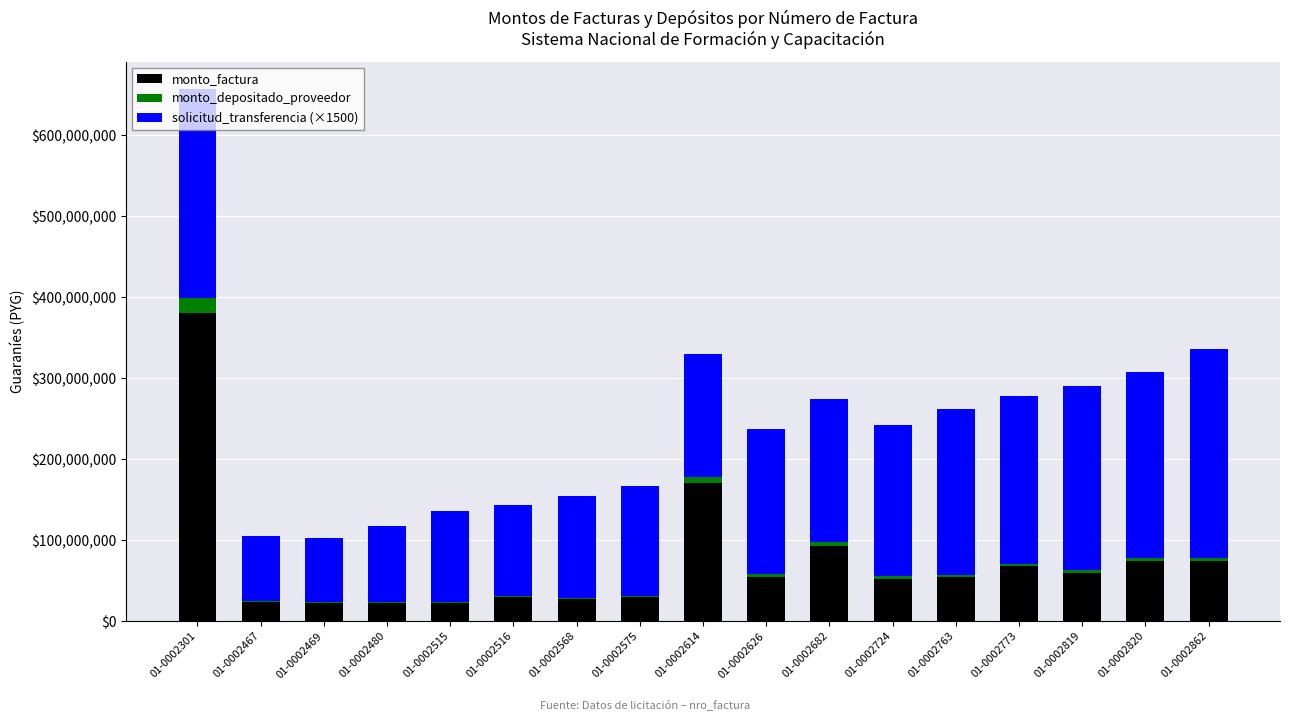

Which category has the highest value in the monto_factura series?

01-0002301